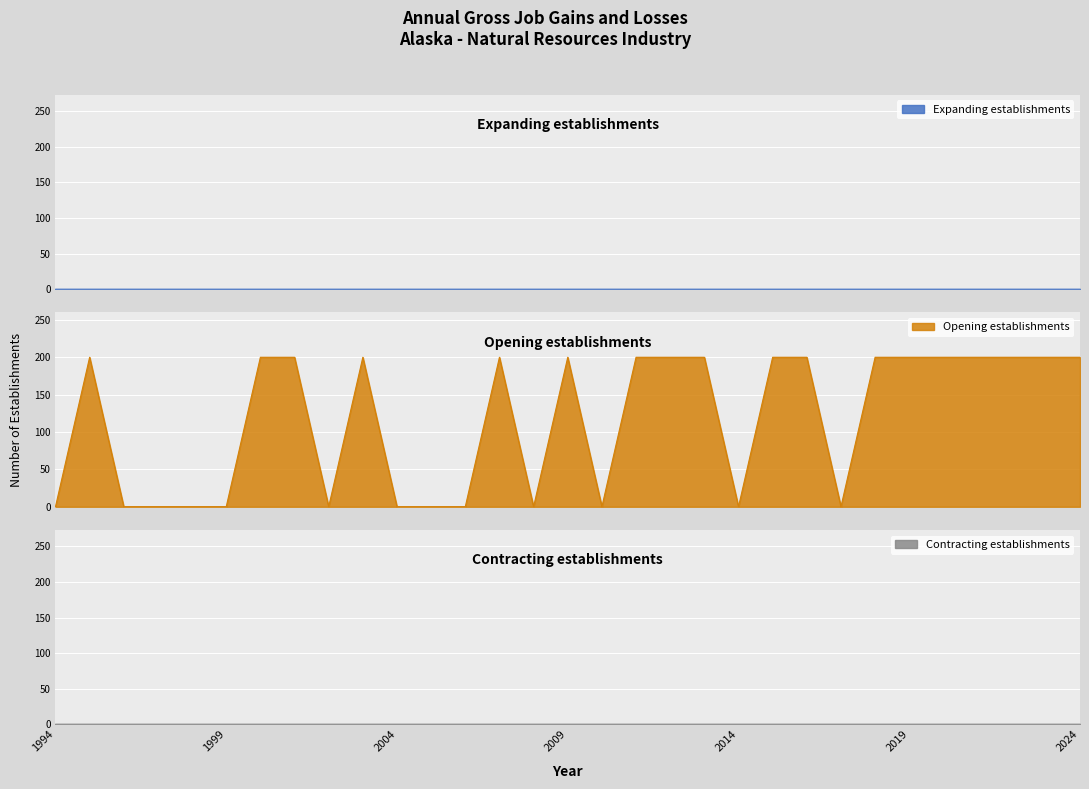

What is the maximum value shown in the chart?

200